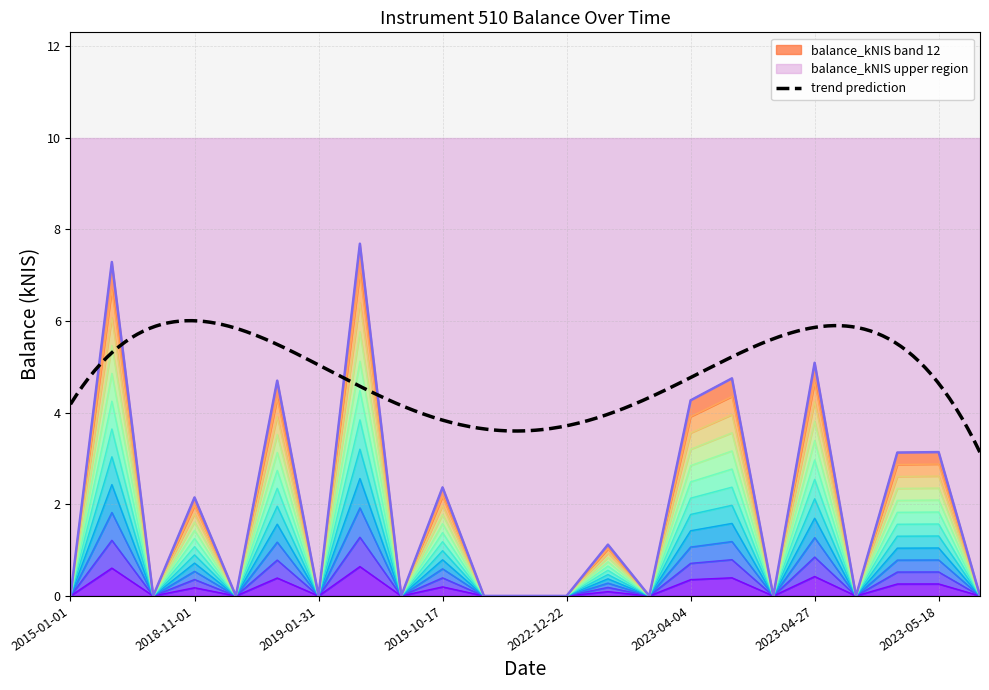

Which has a higher value, 2019-01-31 or 2018-11-08?

2019-01-31